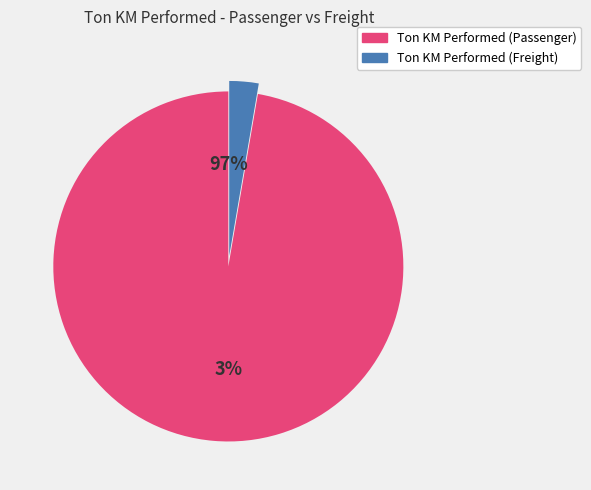

Which category accounts for the majority?

Ton KM Performed (Passenger)